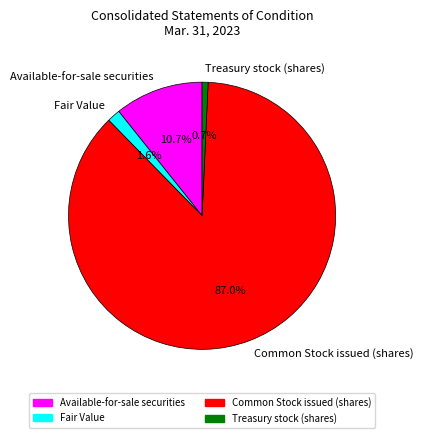

Count the number of slices in the pie.

4